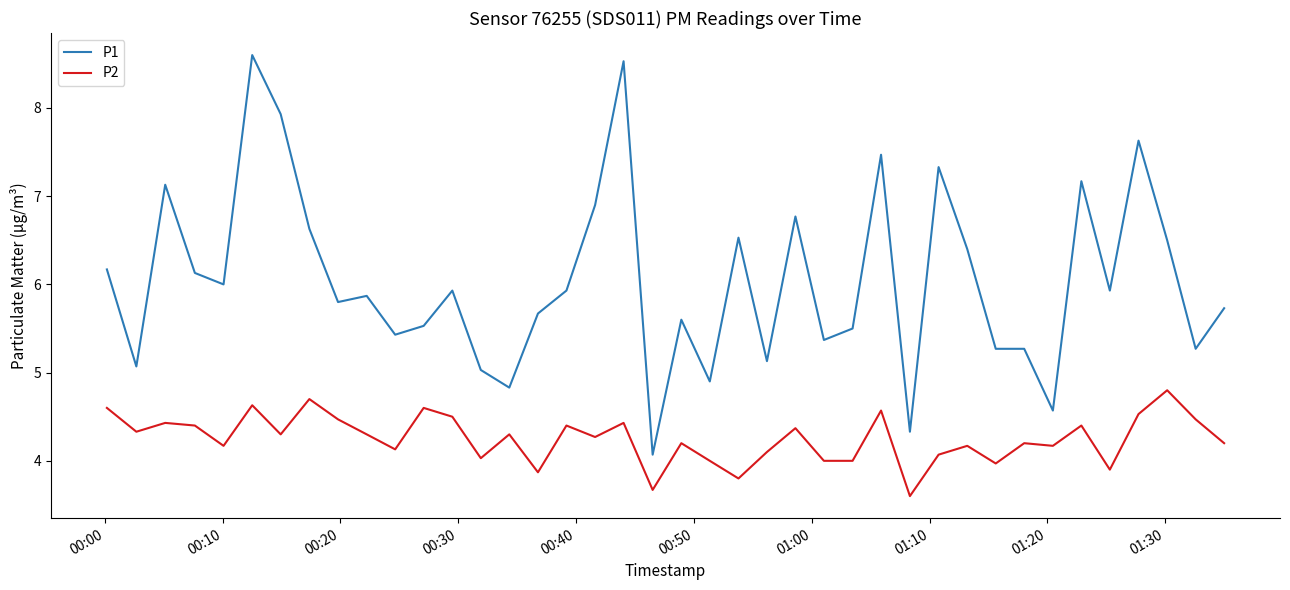

What is the minimum value shown in the chart?

3.6